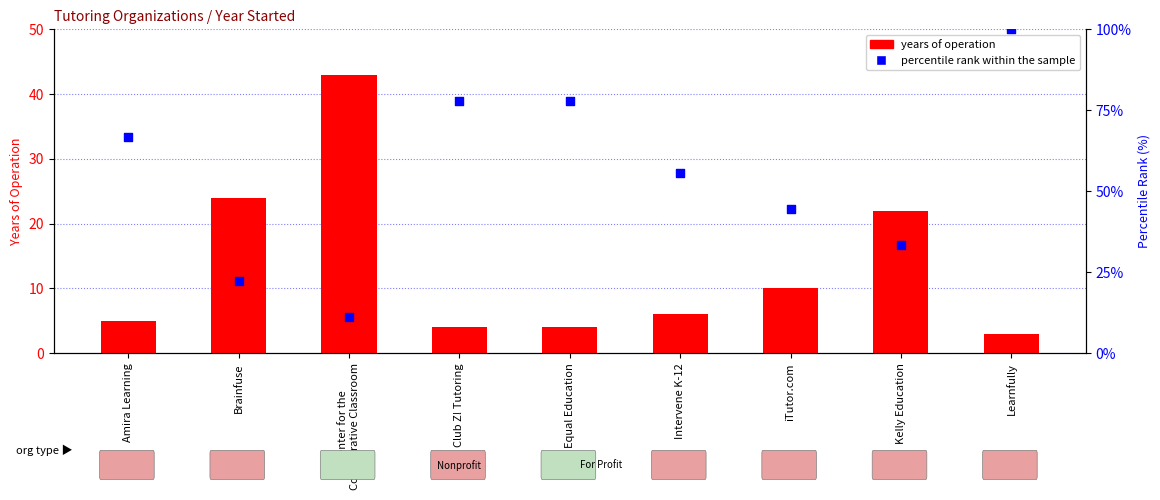

Which series contains the lowest Y value?

years of operation